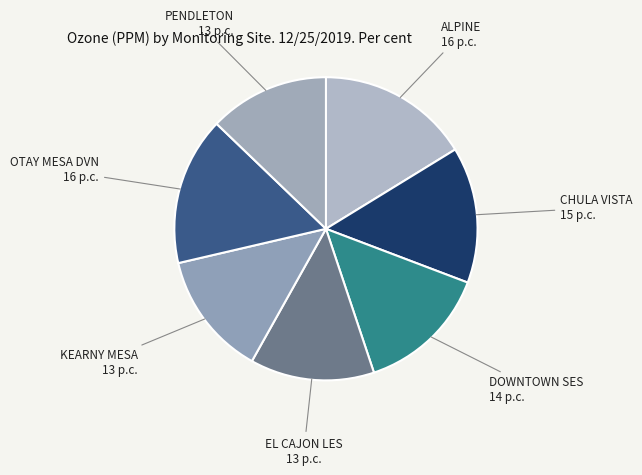

How many slices are in this pie chart?

7